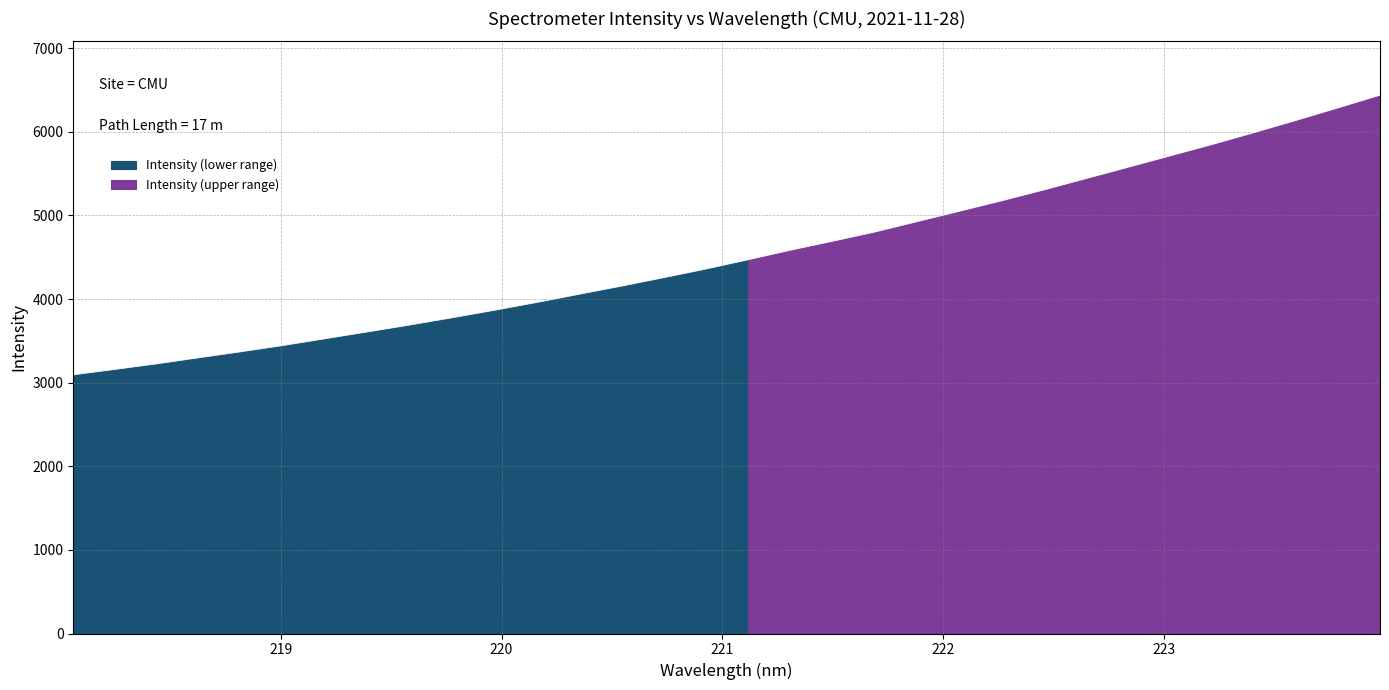

The value at 219.3979 is 3608.8. True or false?

True